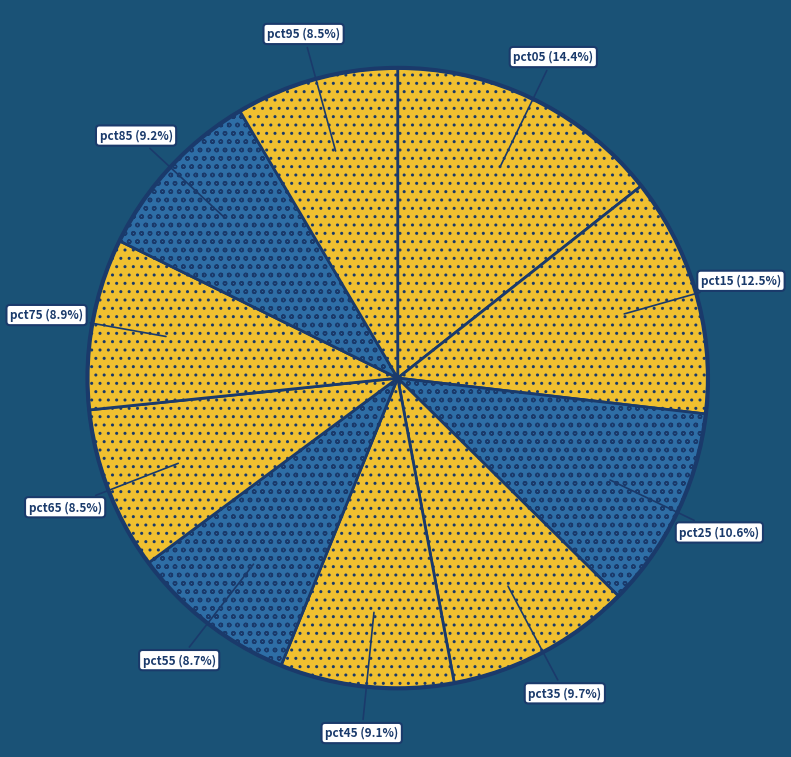

What percentage is NOT represented by pct35?

90.3%